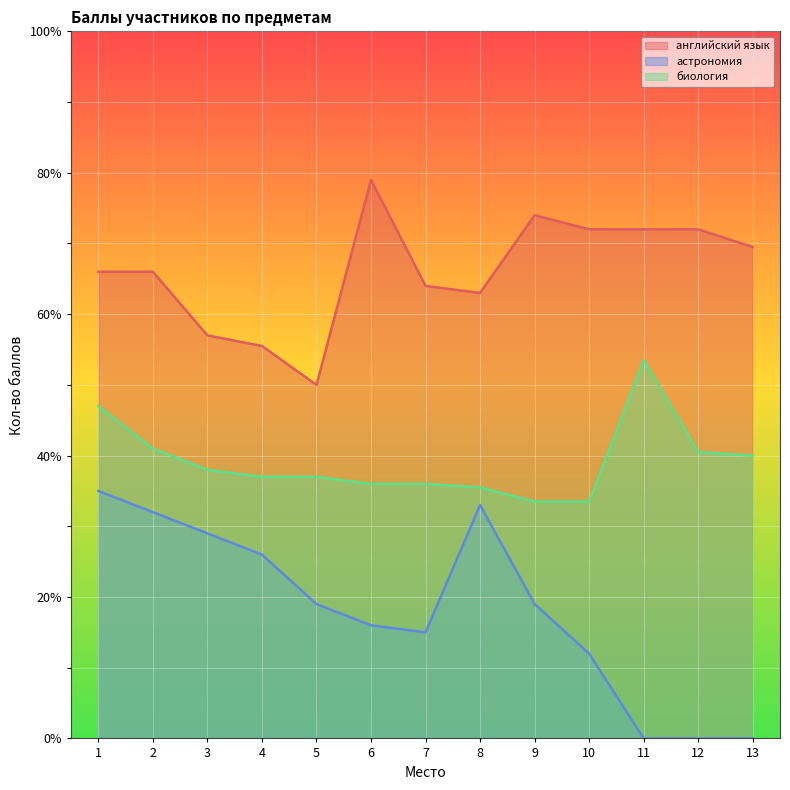

At which category does английский язык reach its first local valley?

5